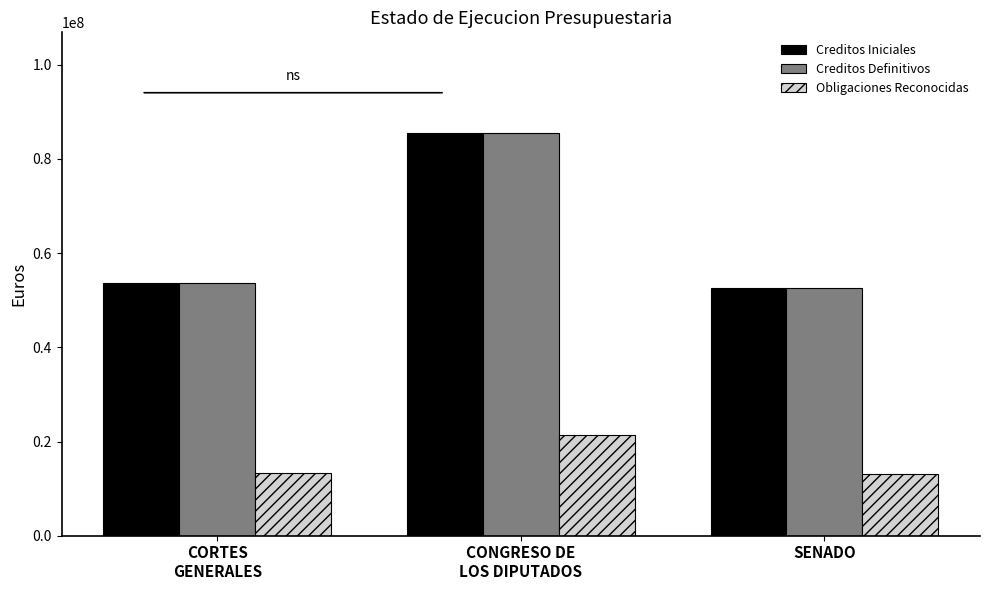

What value does the Creditos Iniciales series have at SENADO?

52533280.0